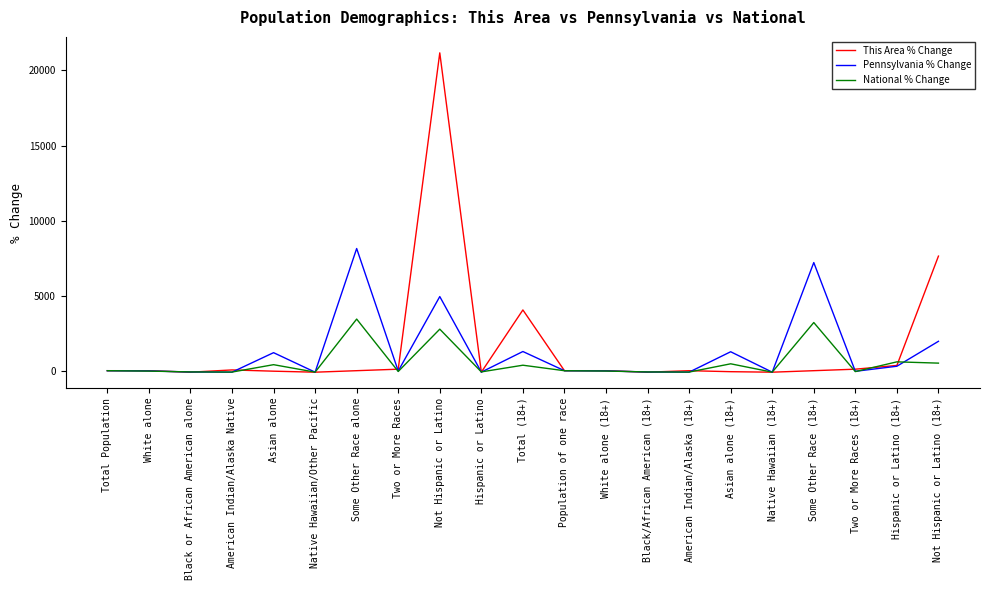

At which label does This Area % Change reach its peak?

Not Hispanic or Latino